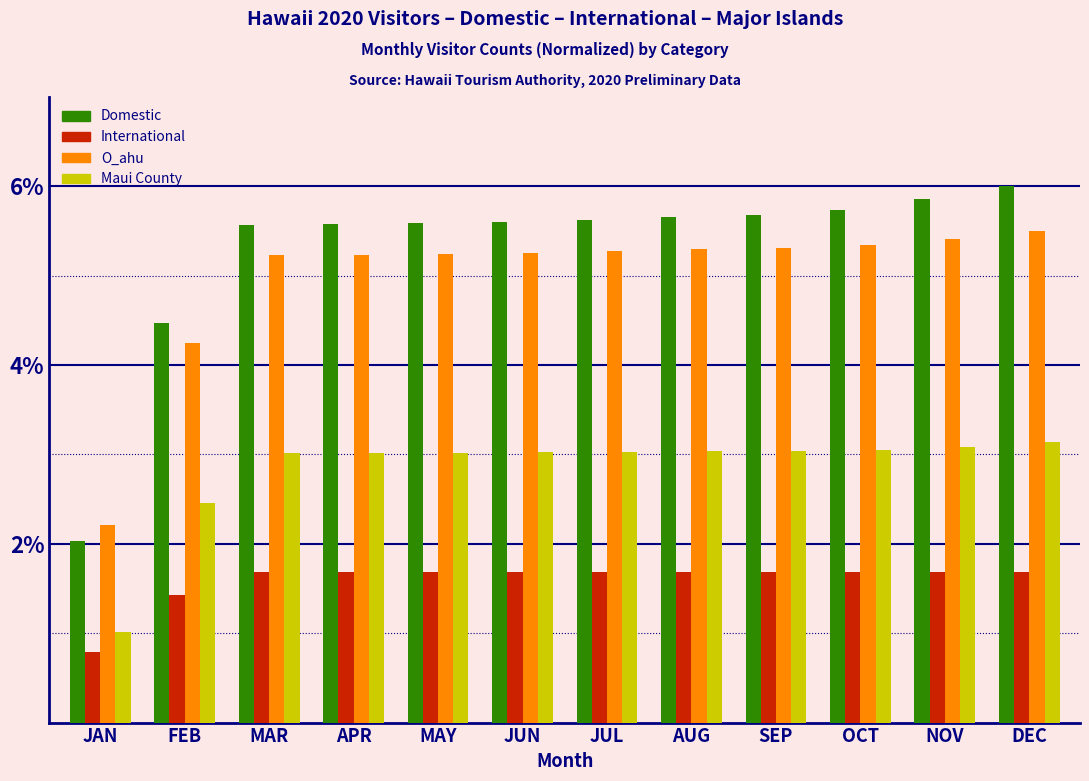

What is the sum of all Maui County values?

33.9